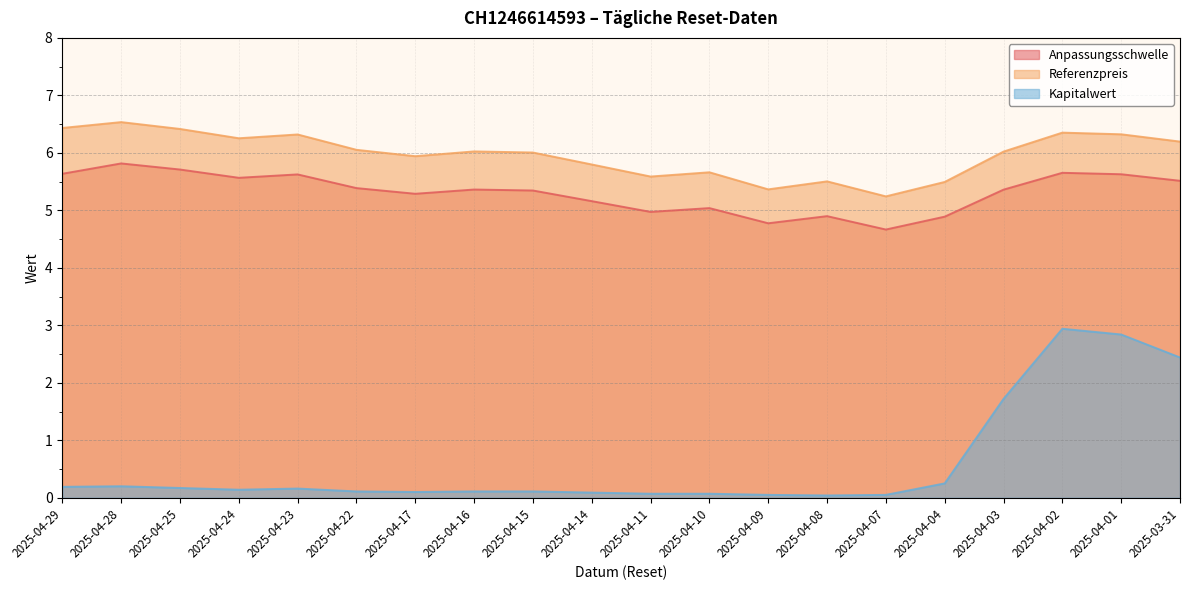

What is the sum of the Referenzpreis values at 2025-04-24 and 2025-04-14?

12.1